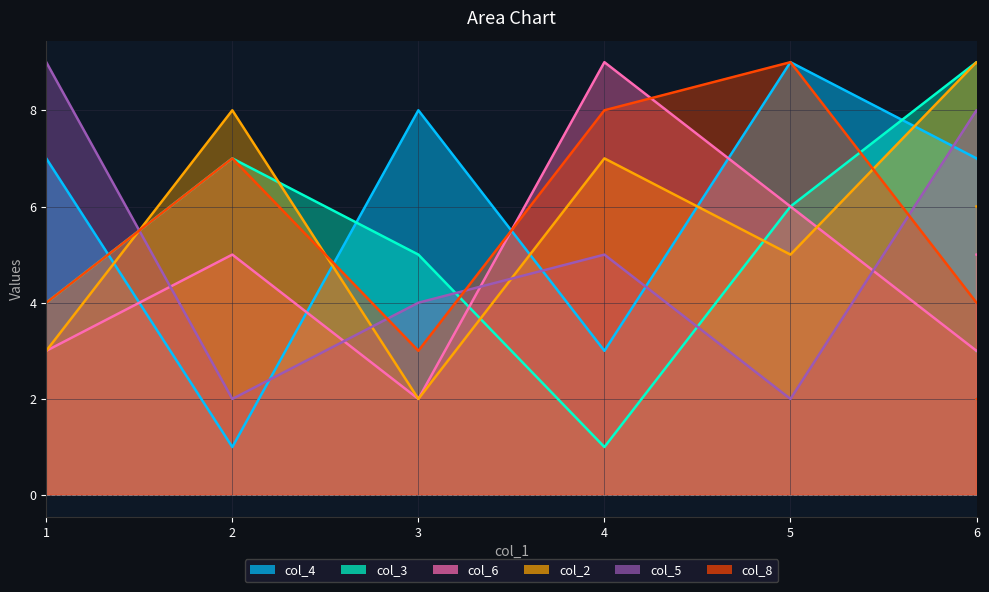

What is the sum of the col_2 values at 5 and 1?

8